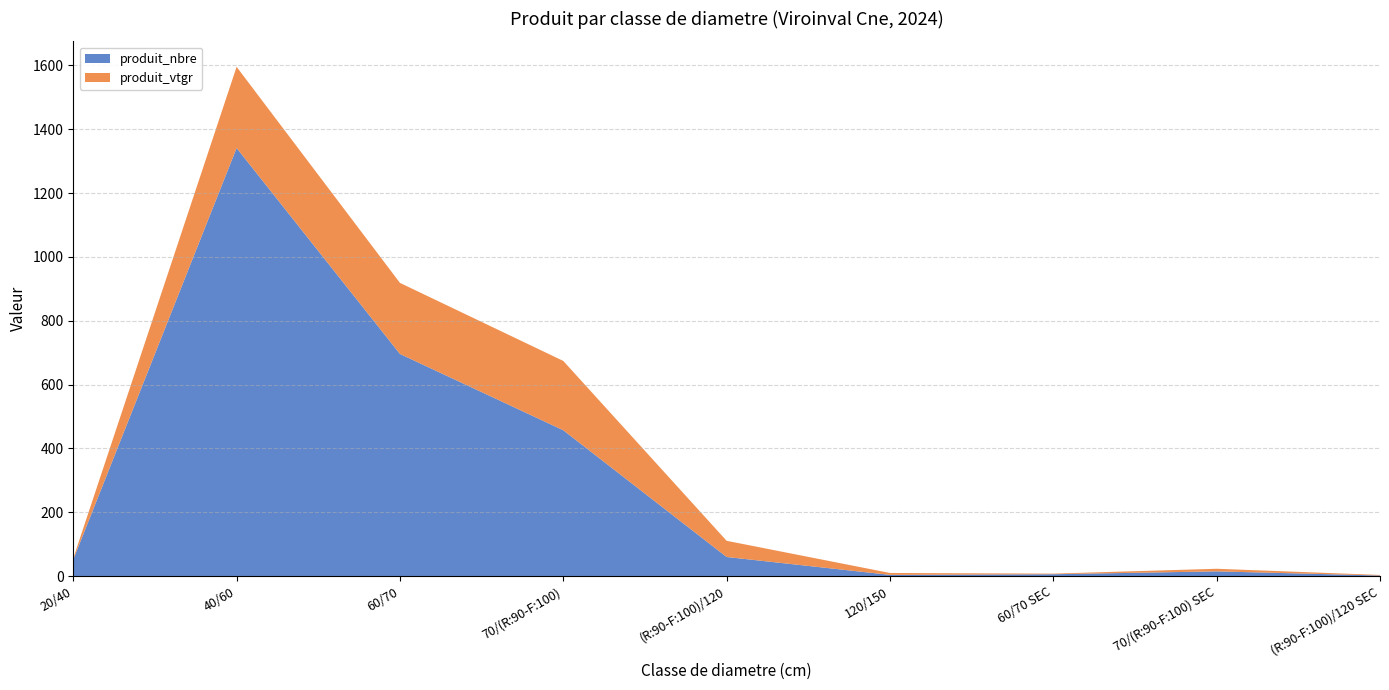

Reading left to right, transcribe all the data shown in this chart.

produit_nbre: 52.0	1341.0	696.0	457.0	60.0	4.0	6.0	15.0	2.0
produit_vtgr: 4.0	254.3	222.6	217.1	50.7	6.0	1.9	8.1	1.7